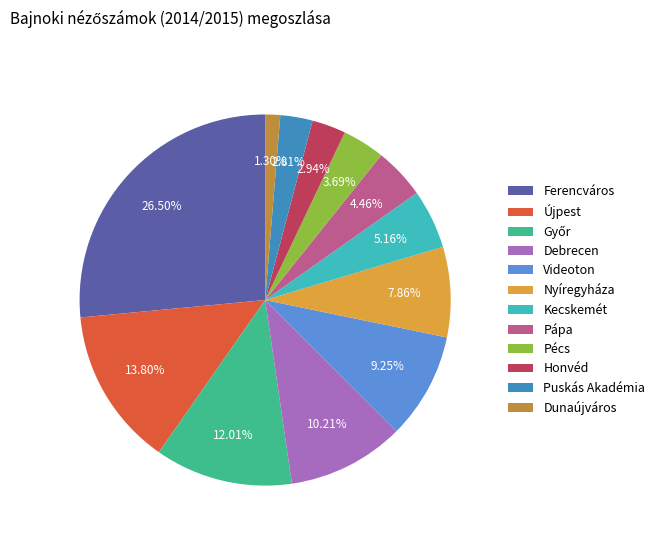

Is it true that Videoton is 9% of the pie?

True